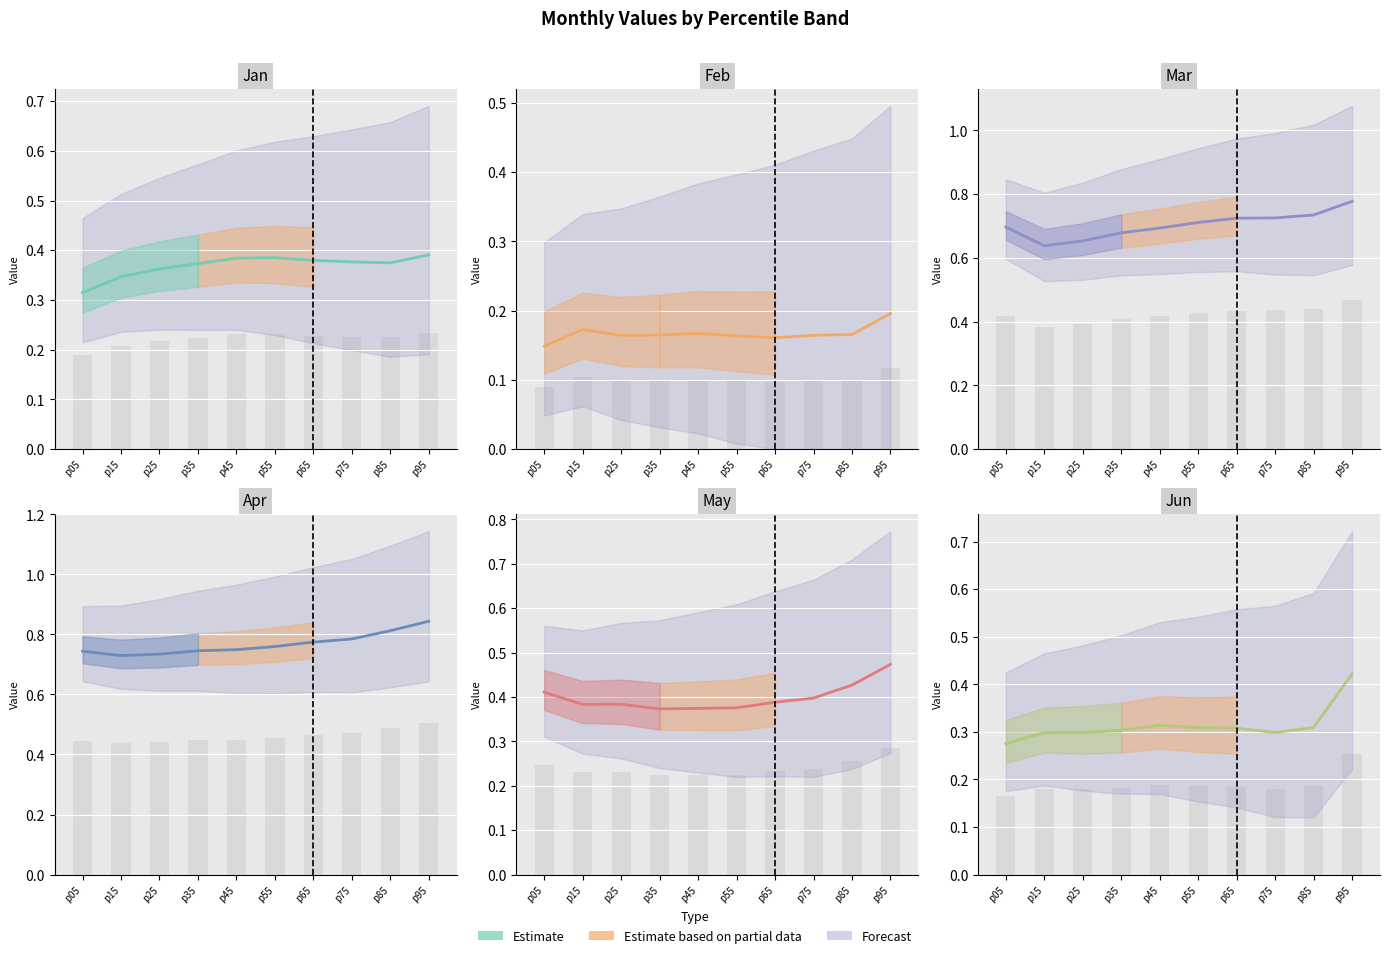

True or false: Jun has a value of 0.4 at p15.

False